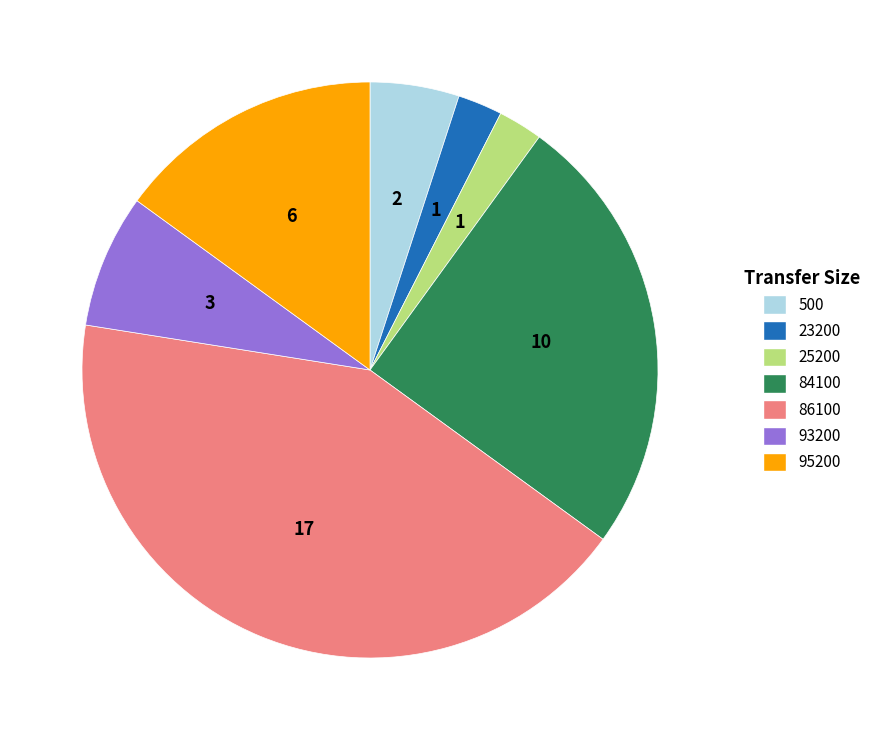

Is it true that 86100 is 42% of the pie?

True